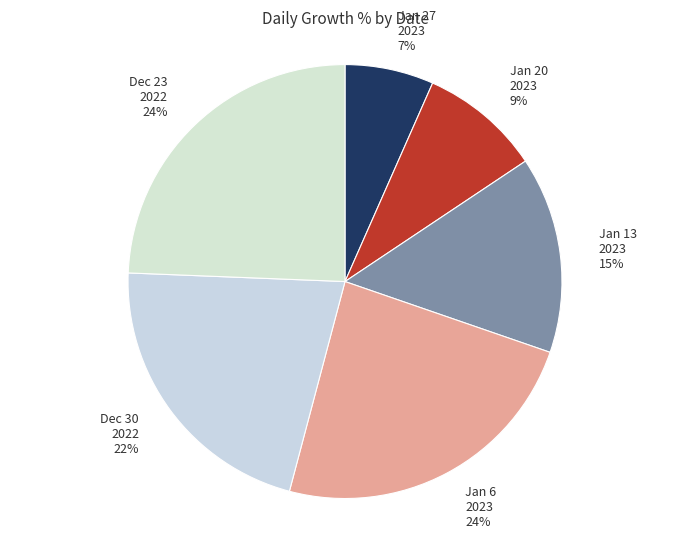

What percentage is the Dec 30 2022 slice, to the nearest percent?

22%